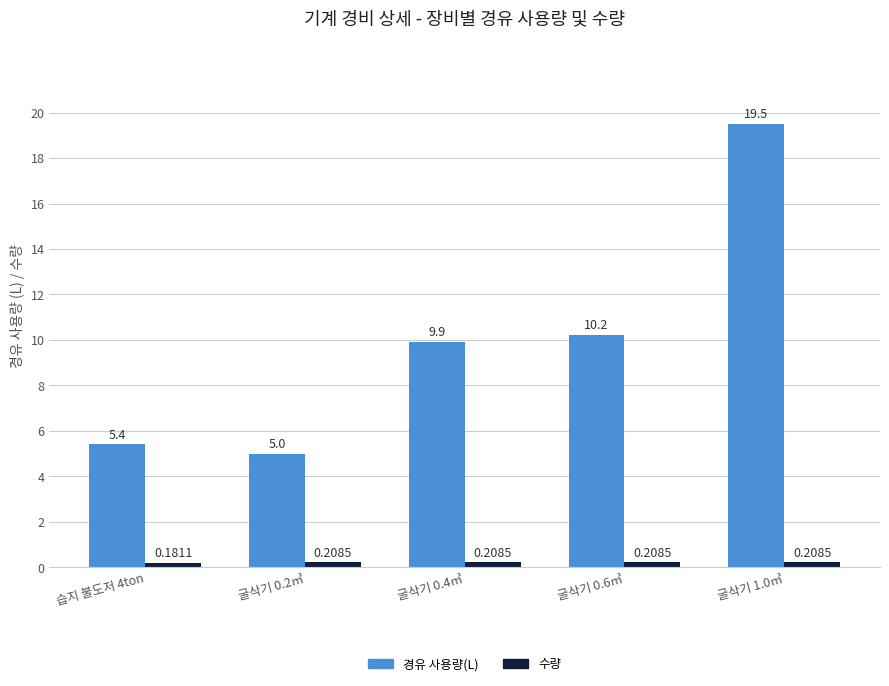

How many bars are there in each group?

2